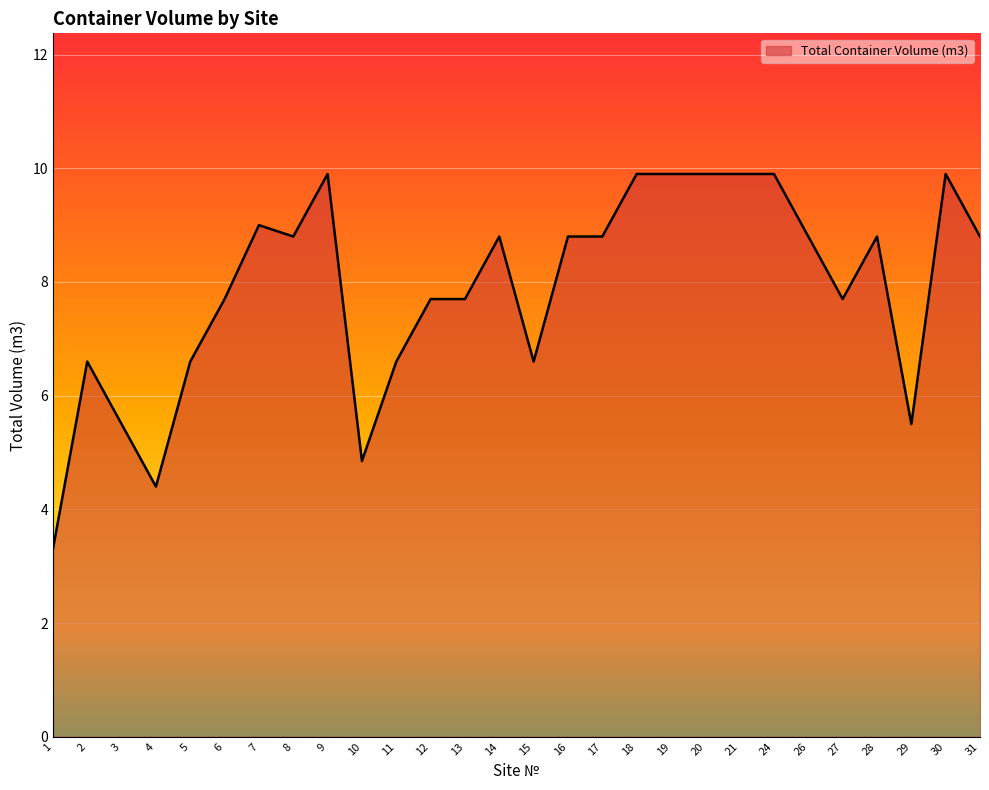

What is the ratio of the value at 20 to the value at 18?

1.0